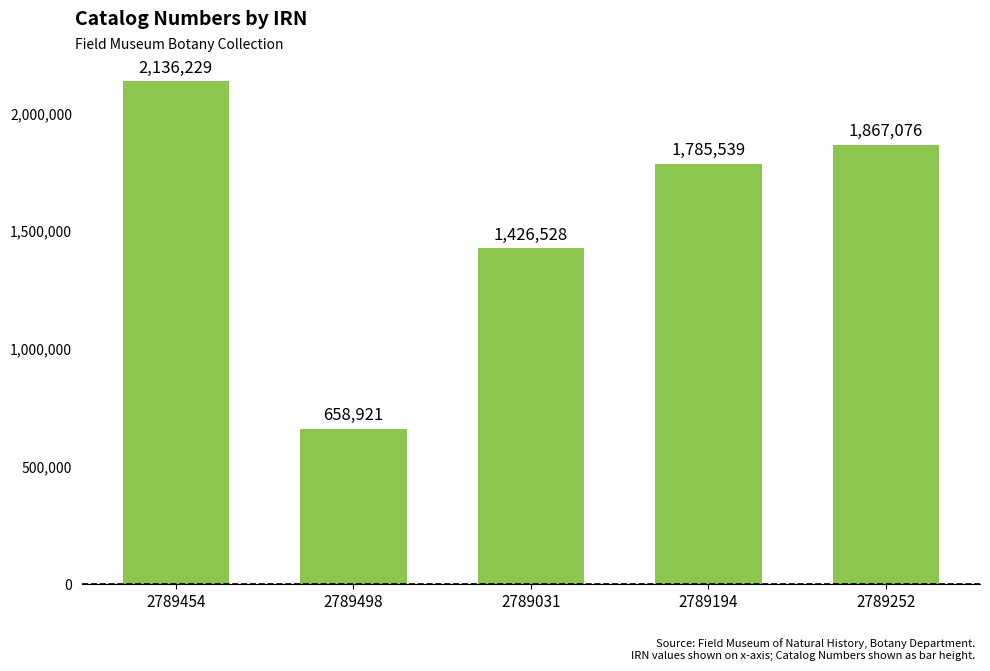

What is the difference between the second highest and minimum values?

1208155